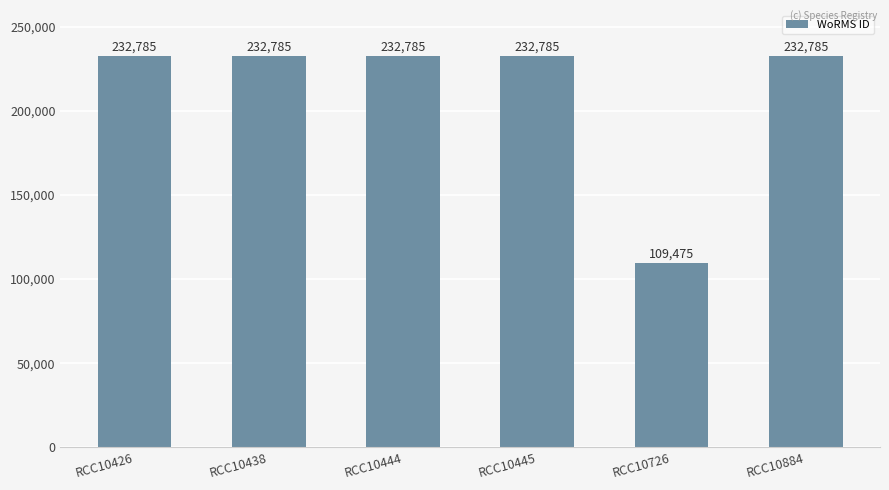

Approximately how many times larger is the value at RCC10438 compared to RCC10884?

1.0